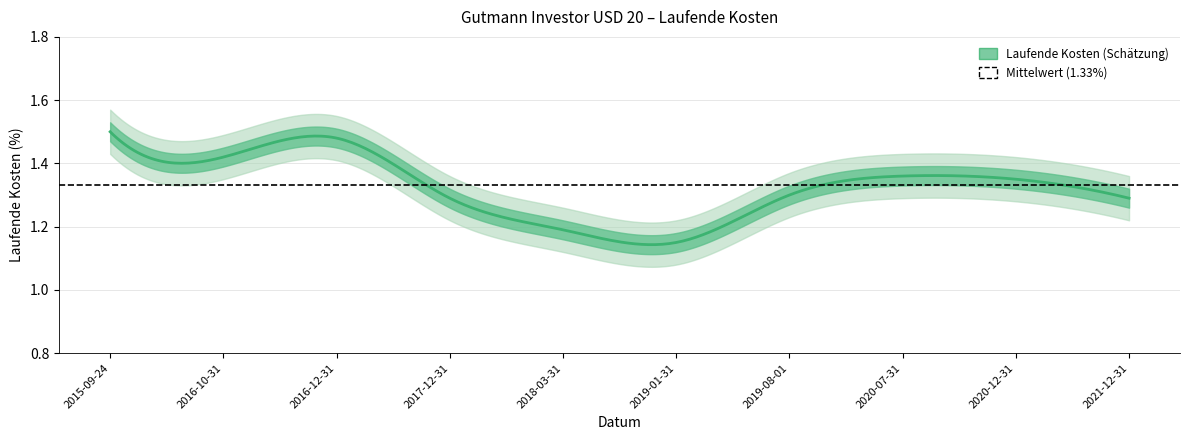

What is the average value?

1.3